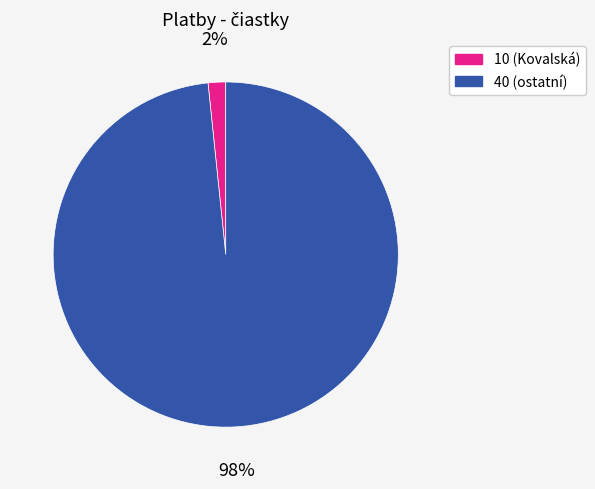

Does any single category account for the majority?

Yes